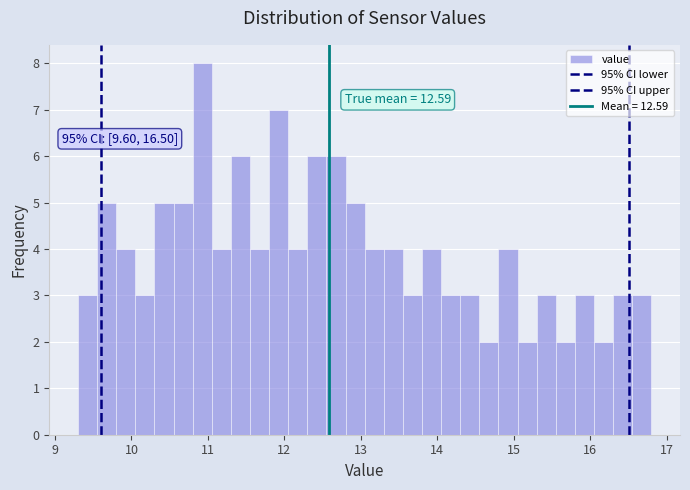

Around what value on the x-axis is the tallest bar? Give the approximate position of its centre, as read against the axis.

10.9